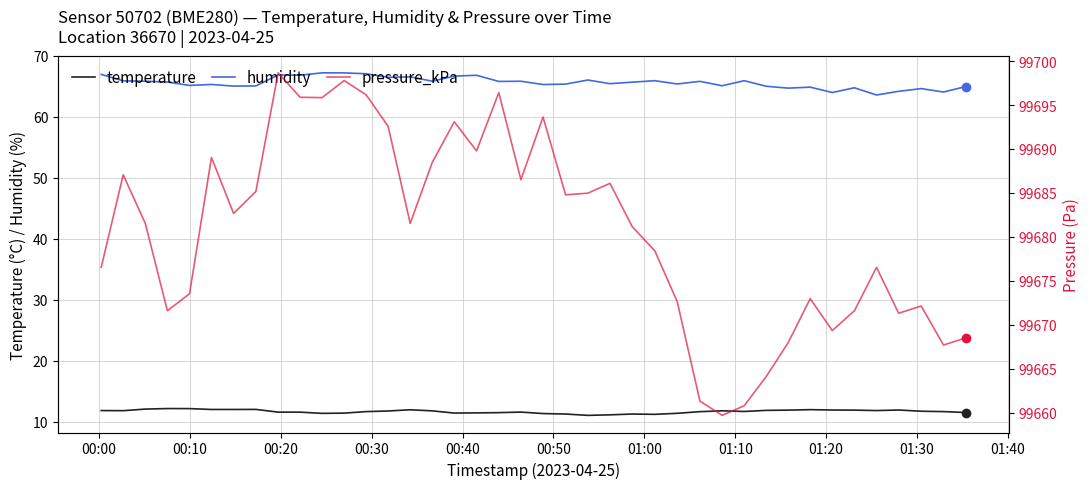

True or false: humidity and temperature cross at least once.

False